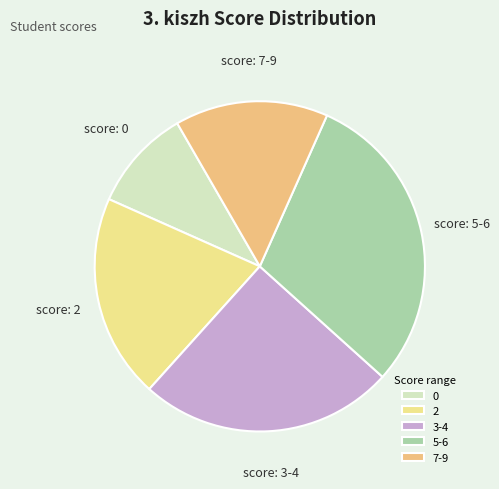

How many segments does this pie chart have?

5